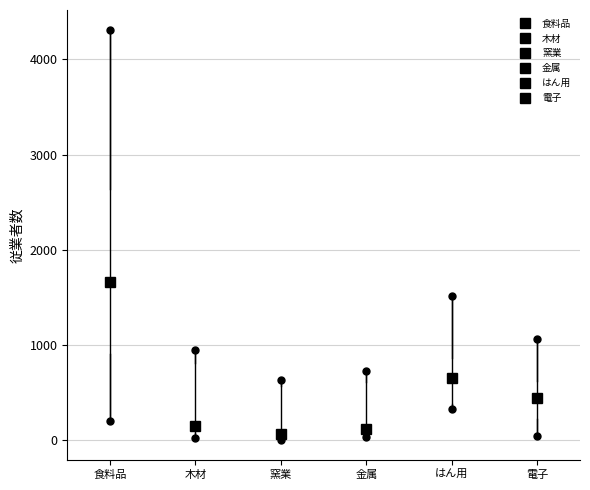

Reading left to right, transcribe this box plot: for each box, give where its median line is, the range the box spans, and where its two whiskers end, as read against the y-axis. The values are not printed on the chart, so give them approximately, as read against the axis.

食料品: median 1700, box 900 to 2600, whiskers 200 to 4300
木材: median 100 (just above the box's lower edge), box 100 to 800, whiskers 0 to 900
窯業: median 100, box 0 to 600, whiskers 0 to 600 (just above the box's upper edge)
金属: median 100, box 0 to 600, whiskers 0 to 700
はん用: median 700, box 400 to 900, whiskers 300 to 1500
電子: median 400, box 200 to 600, whiskers 0 to 1100